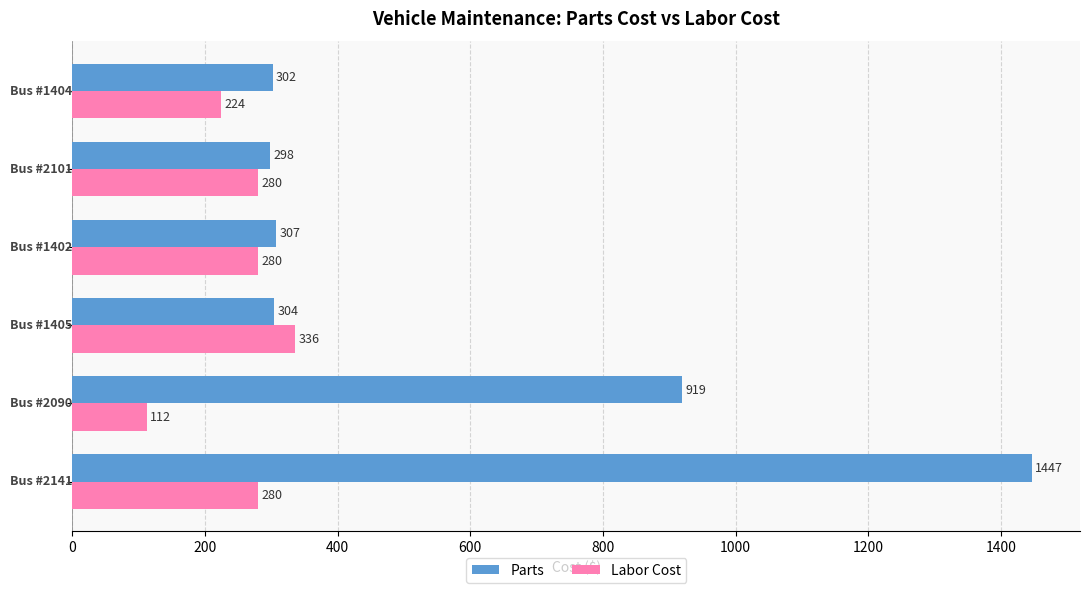

Which series has the largest range (max minus min)?

Parts